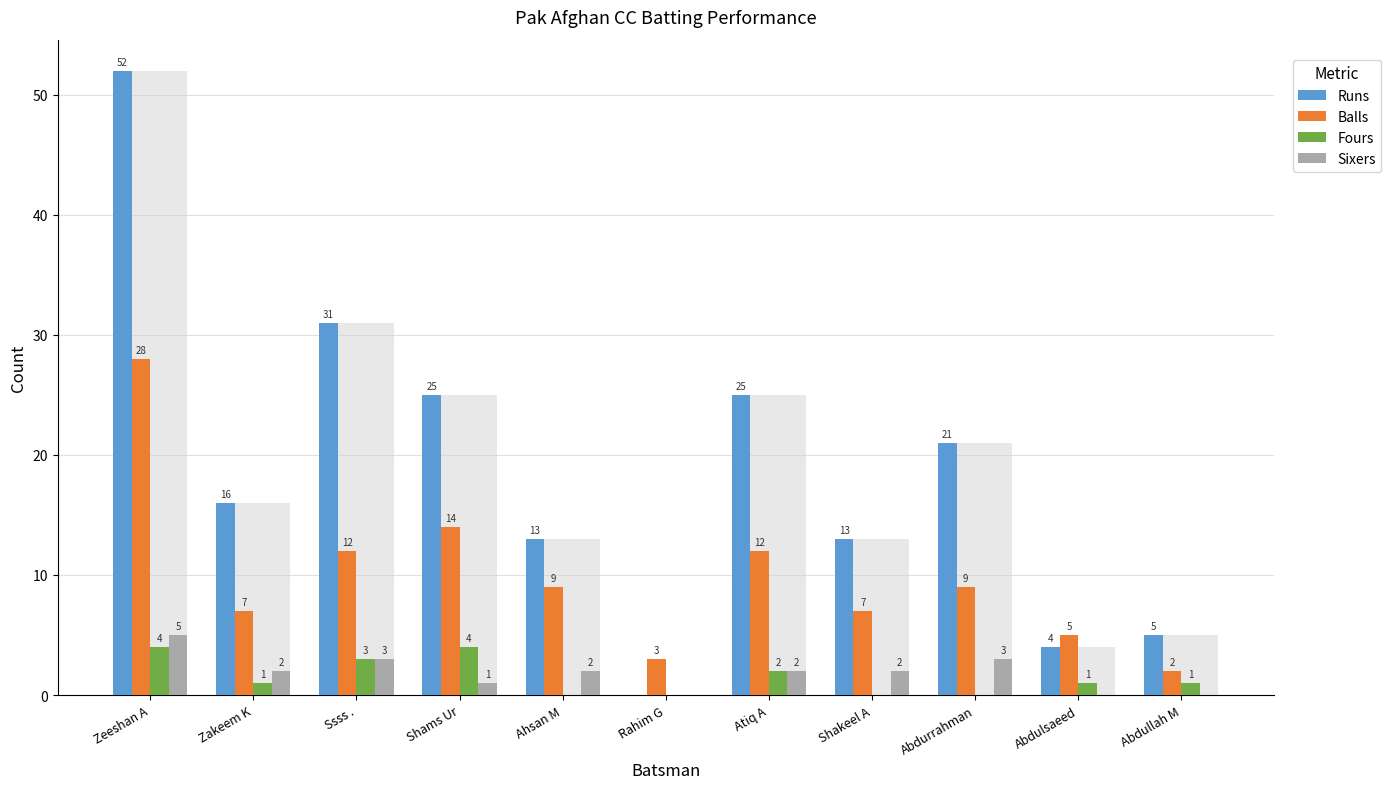

How many data points in Fours are above 1?

4